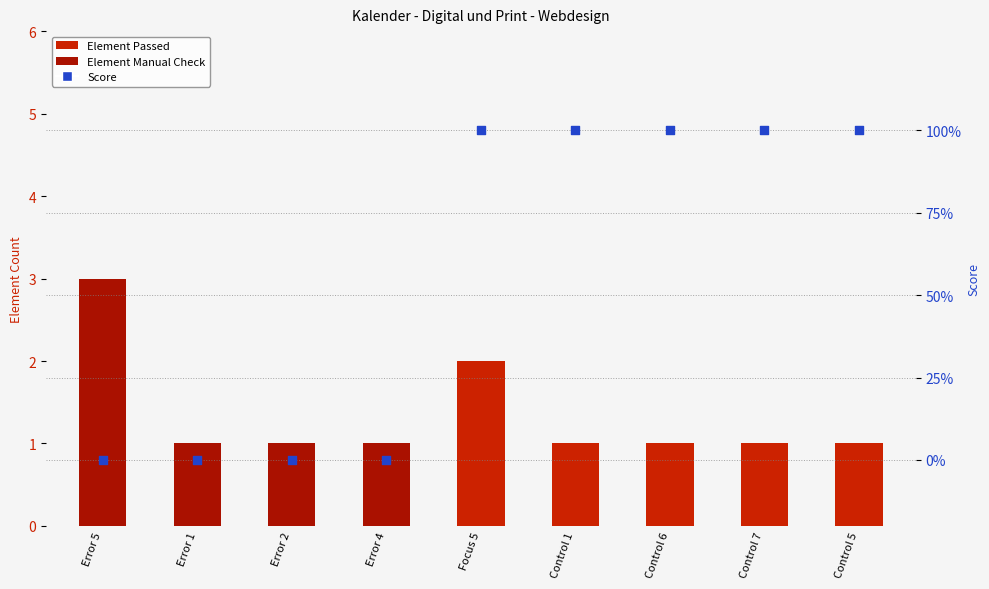

Which series contains the lowest Y value?

Element Passed